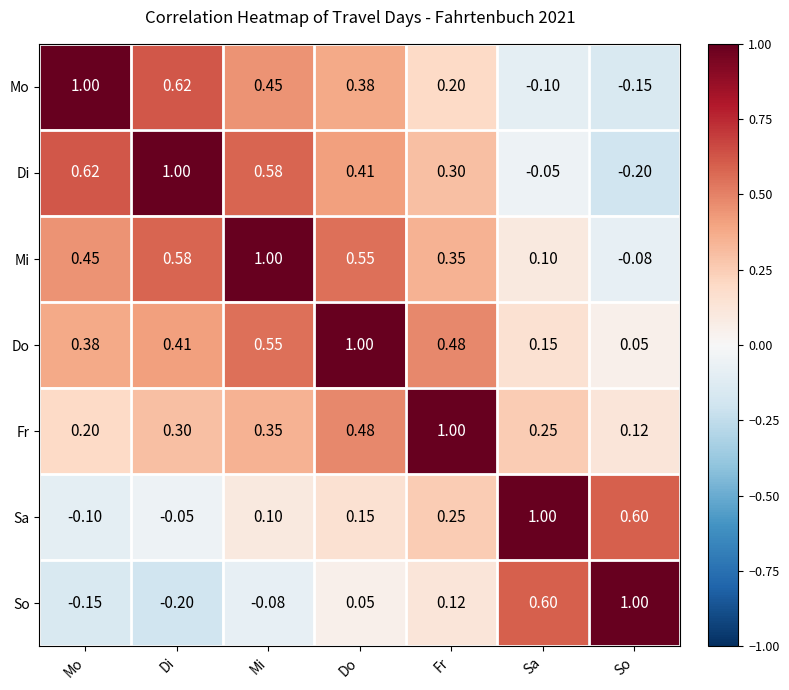

At which category is the sum across all series the highest?

Do